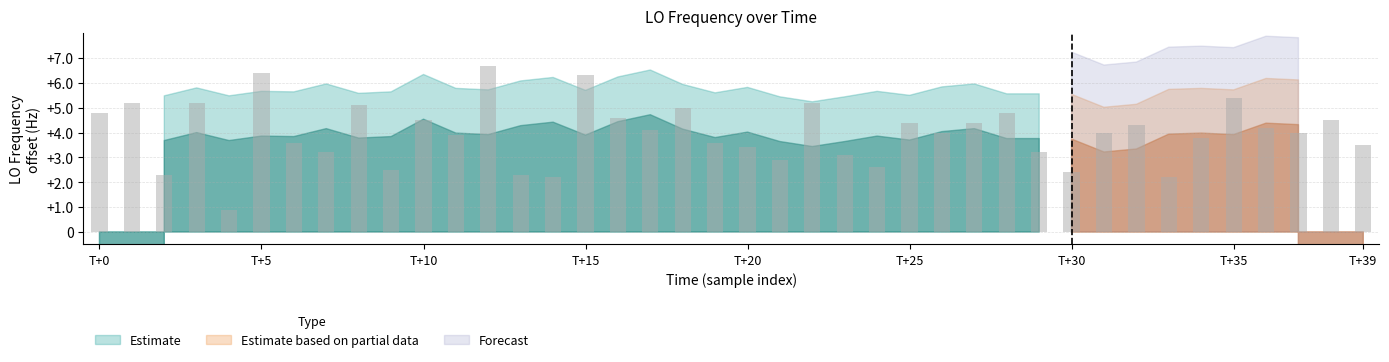

At which label is the value closest to 3?

21